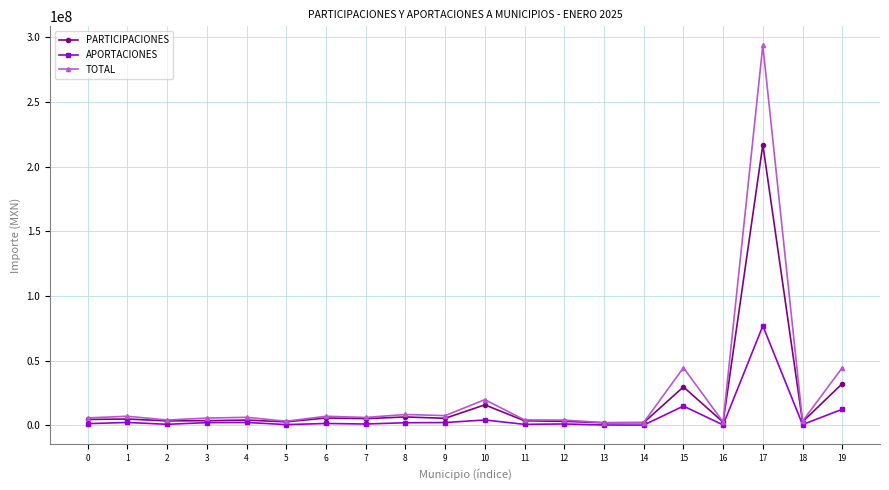

What is the highest value of the APORTACIONES series?

76835969